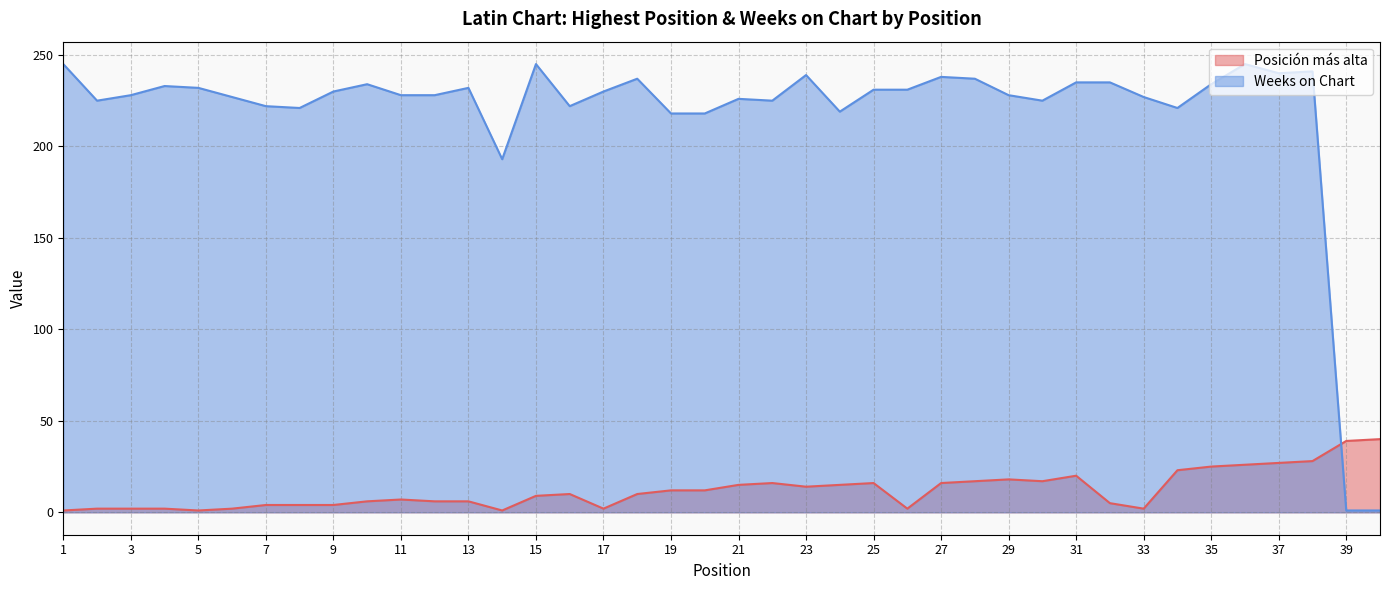

Does the chart have visible grid lines?

Yes